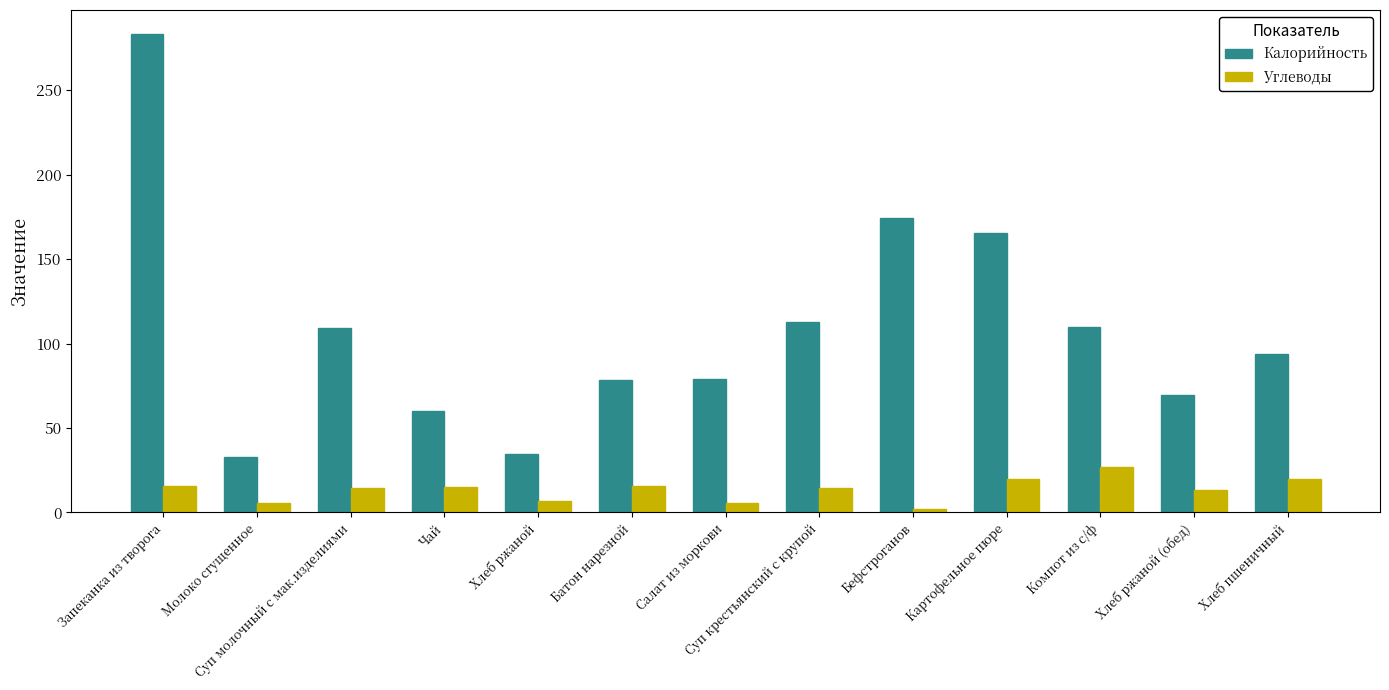

Which series has the largest total across all categories?

Калорийность